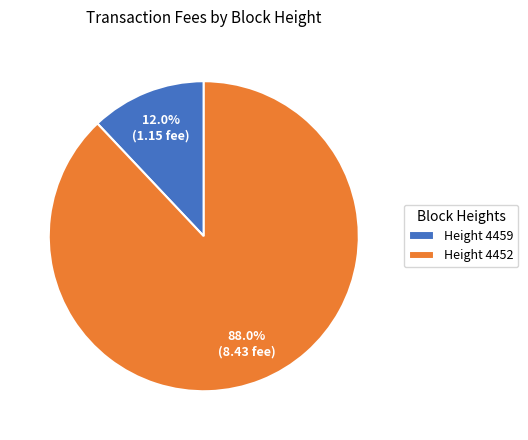

Which slice is the smallest?

Height 4459